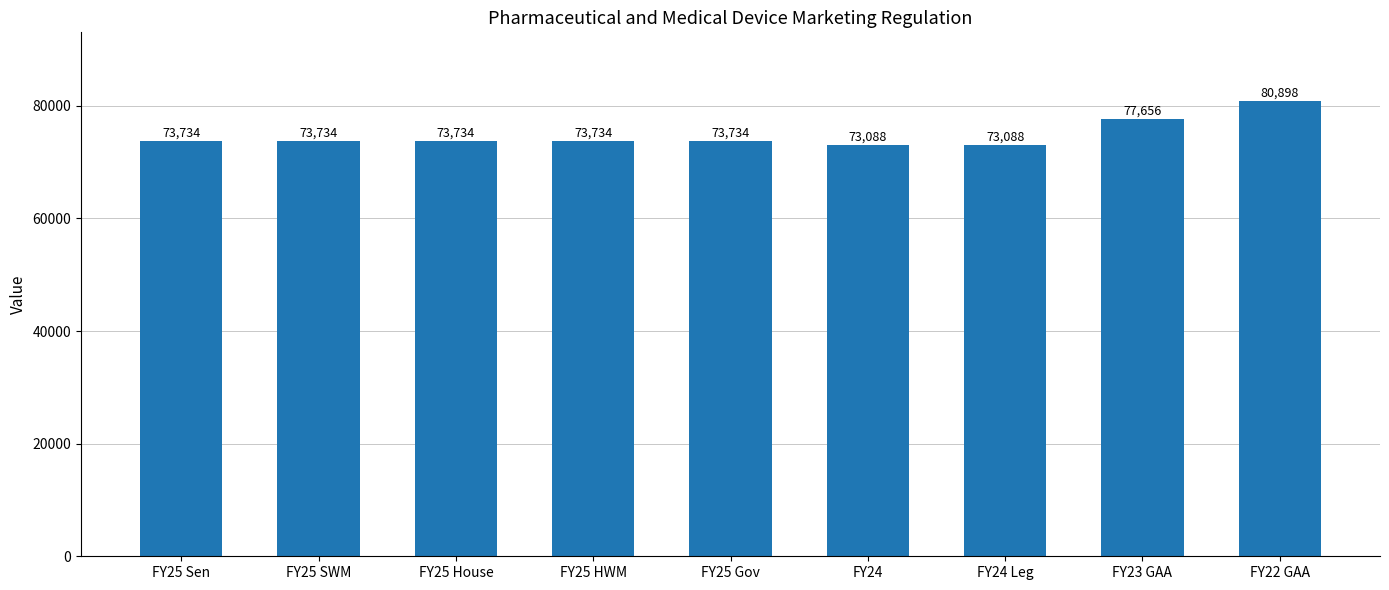

What is the ratio of the value at FY24 Leg to the value at FY23 GAA?

0.9